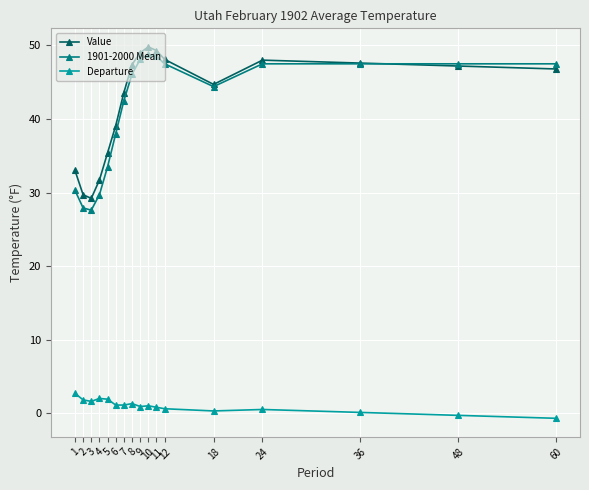

What is the average value of the 1901-2000 Mean series?

41.3